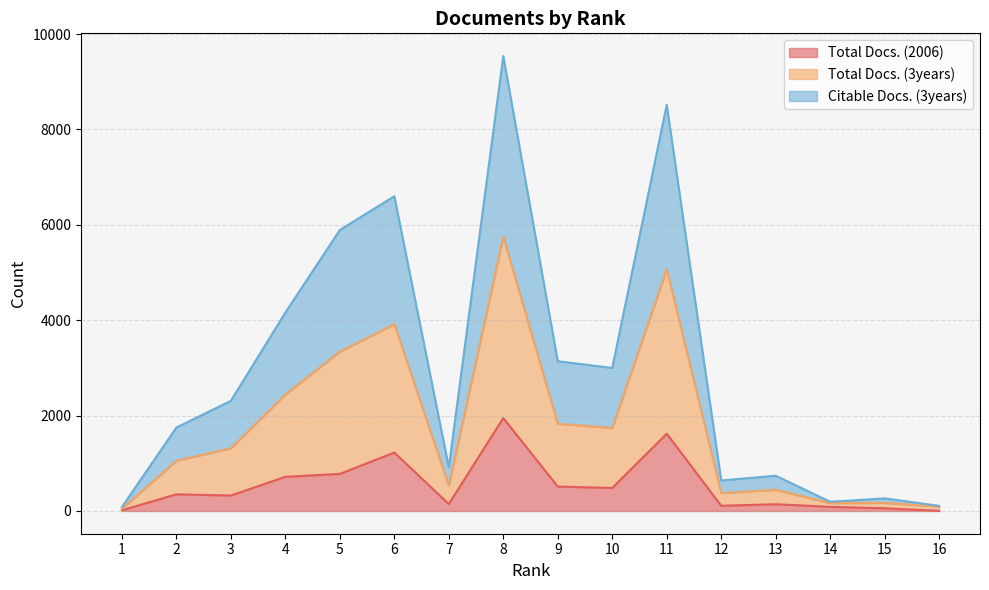

What is the difference between the highest and lowest values at 8?

7591